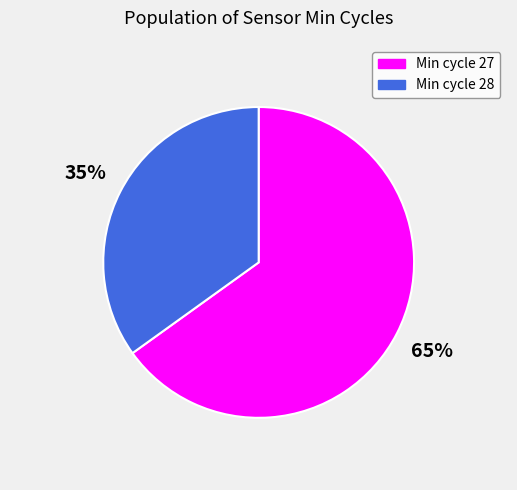

Does any single category account for the majority?

Yes